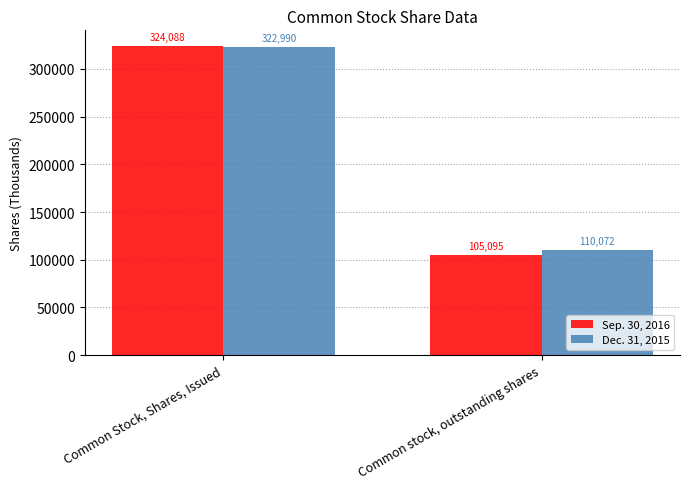

Reading left to right, what are all the values shown in this chart?

Sep. 30, 2016: 324088	105095
Dec. 31, 2015: 322990	110072